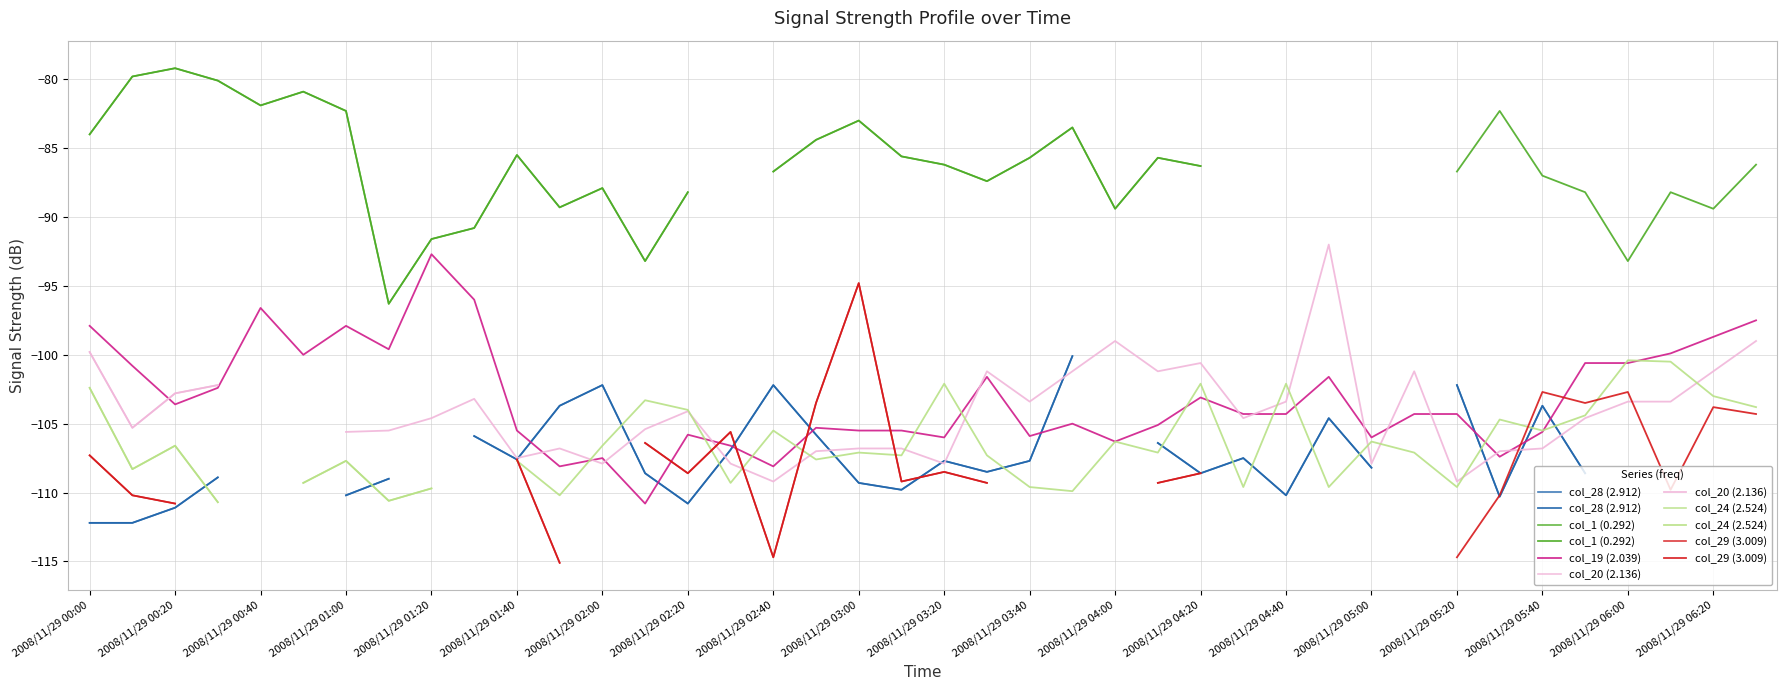

What is the sum of all col_19 (2.039) values?

-4124.3